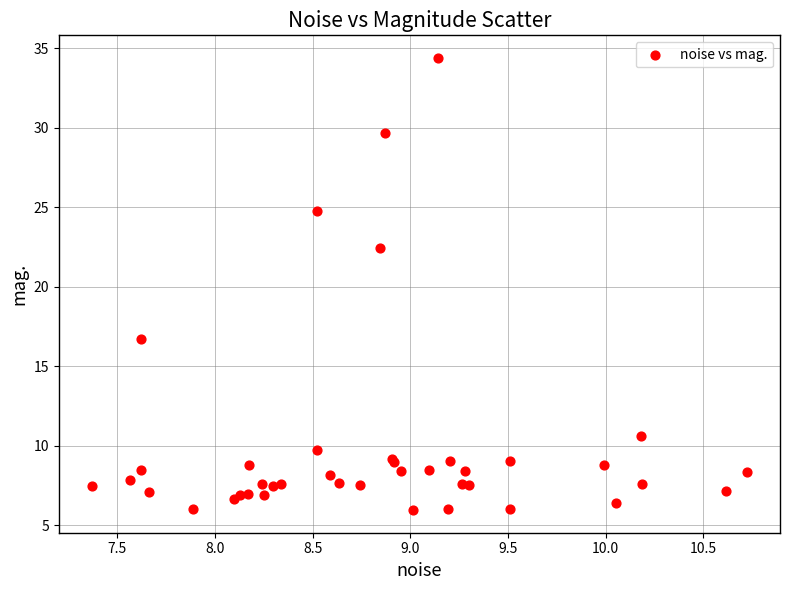

What Y value in the scatter plot is closest to 20?

22.4